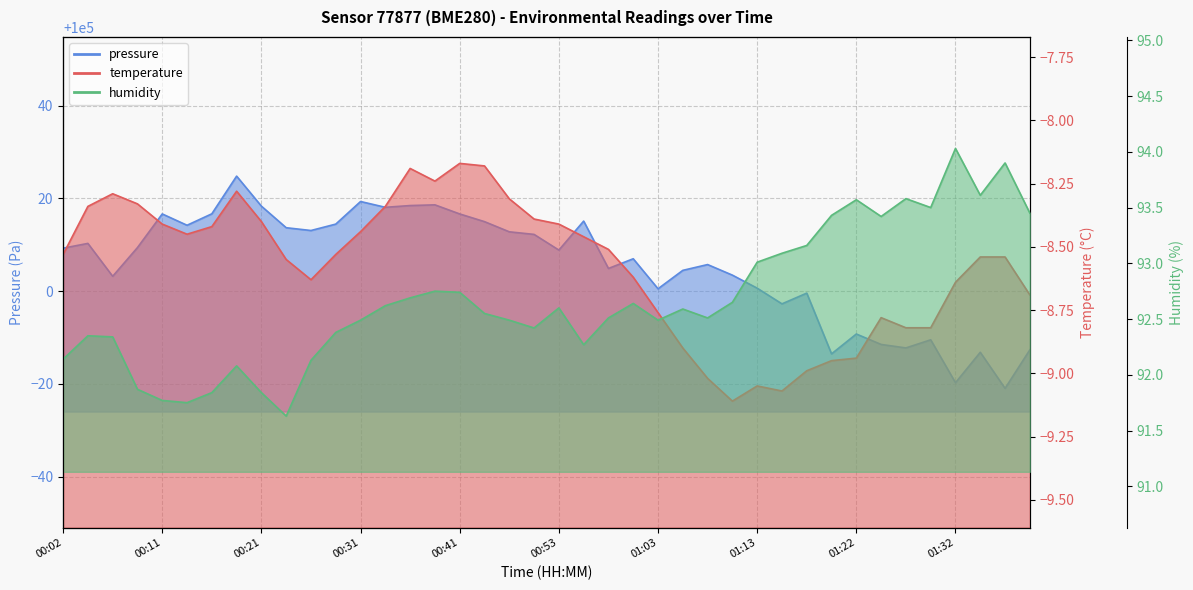

What is the difference between the highest and lowest values at 00:43?

100.7